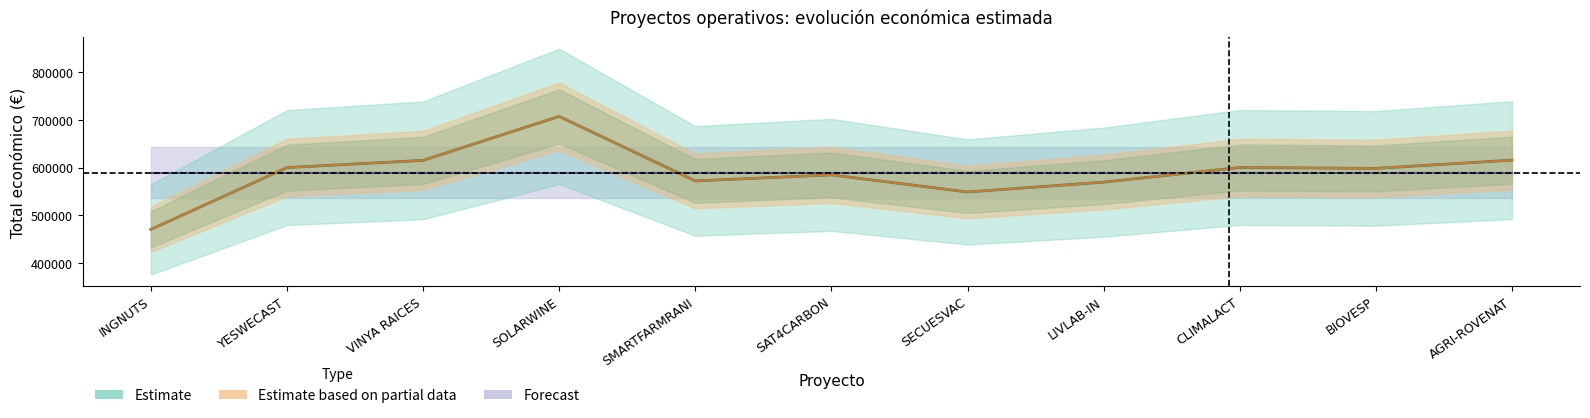

What is the approximate value at SAT4CARBON?

584629